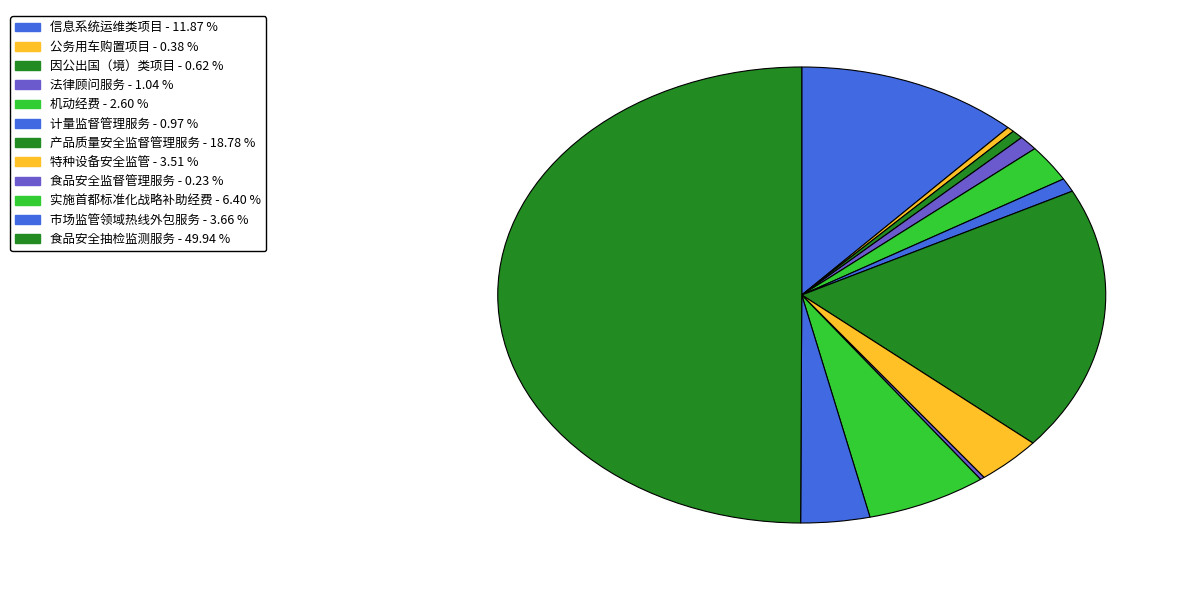

How much of the chart is everything except 食品安全监督管理服务?

99.8%